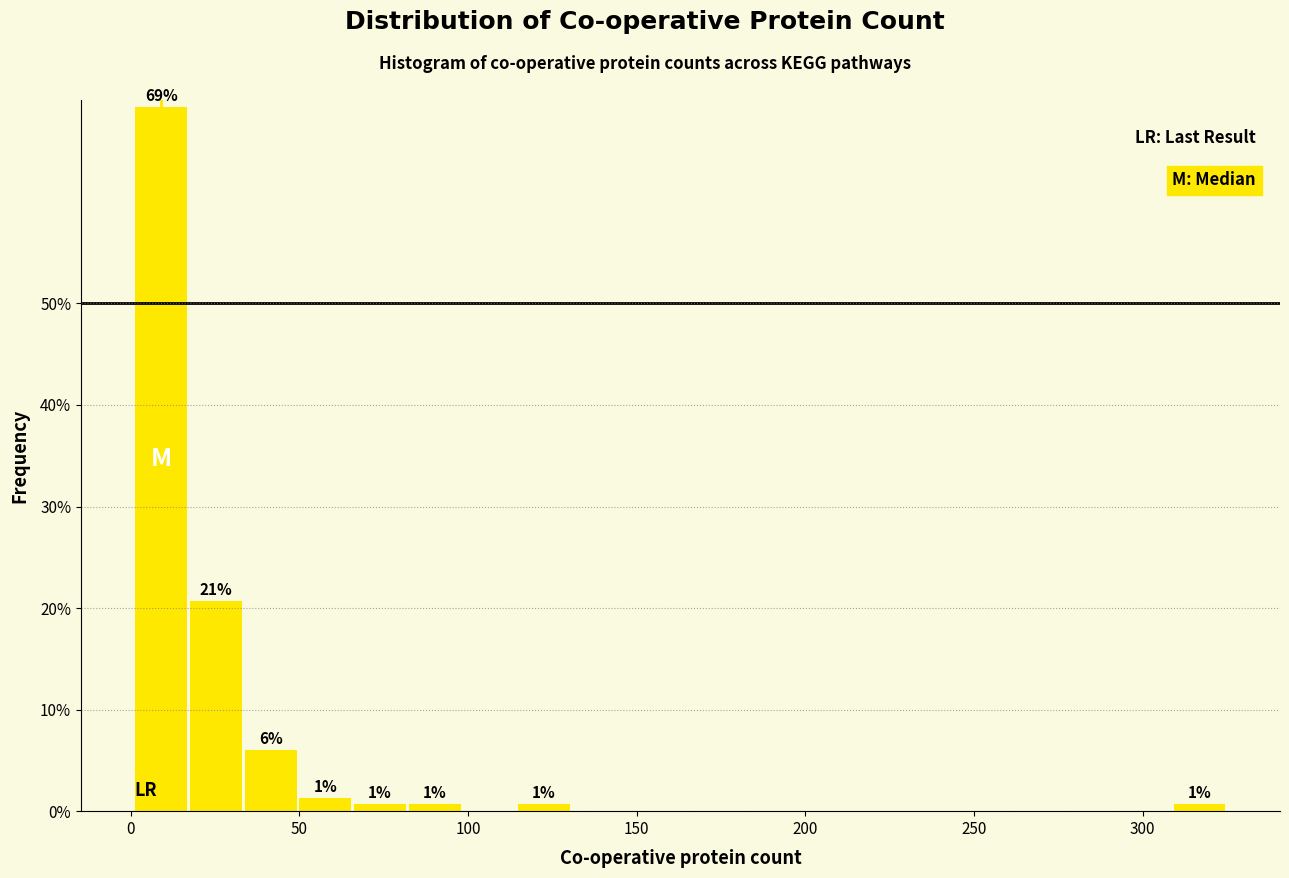

Read against the x-axis, roughly where is the centre of the tallest bar?

10